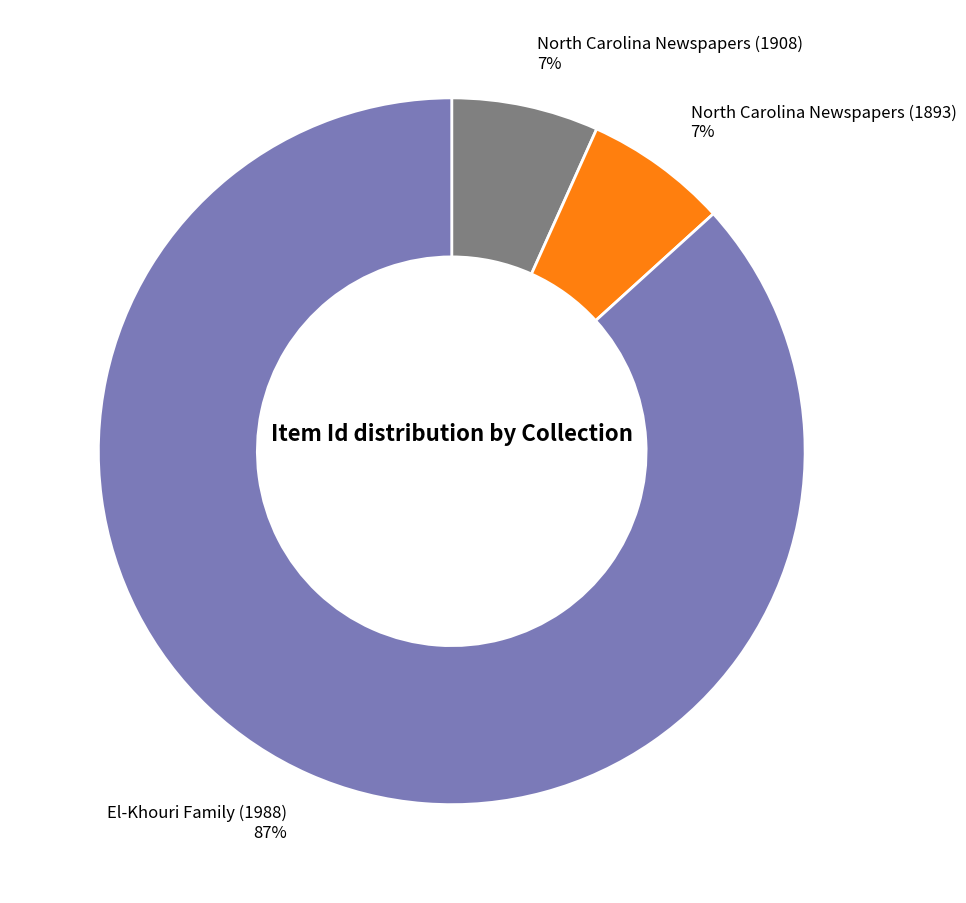

Is the sum of El-Khouri Family (1988) and North Carolina Newspapers (1908) greater than half?

Yes